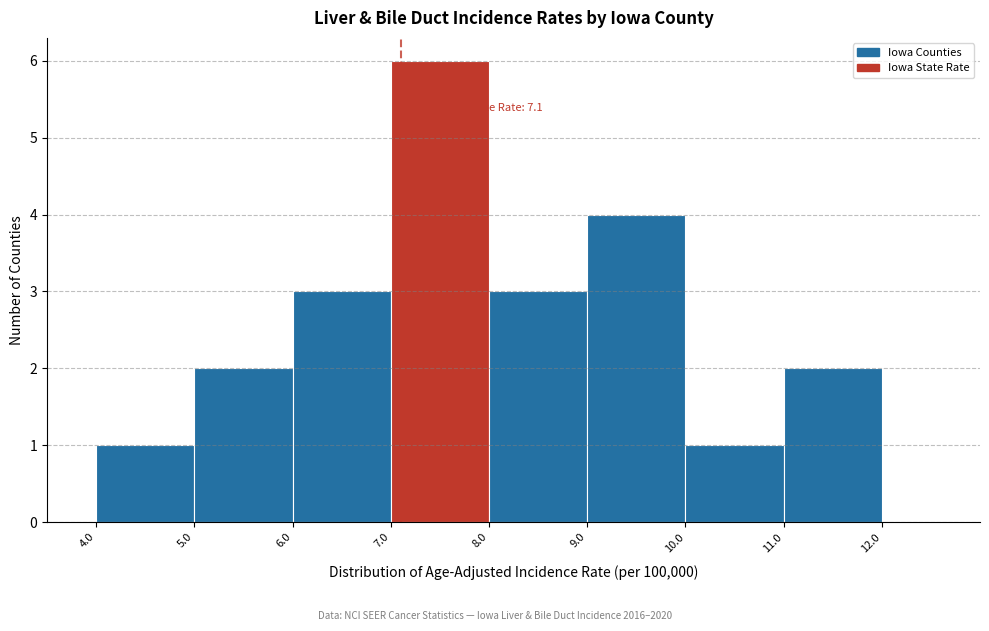

Which range on the x-axis has the tallest bar?

7.0 to 8.0